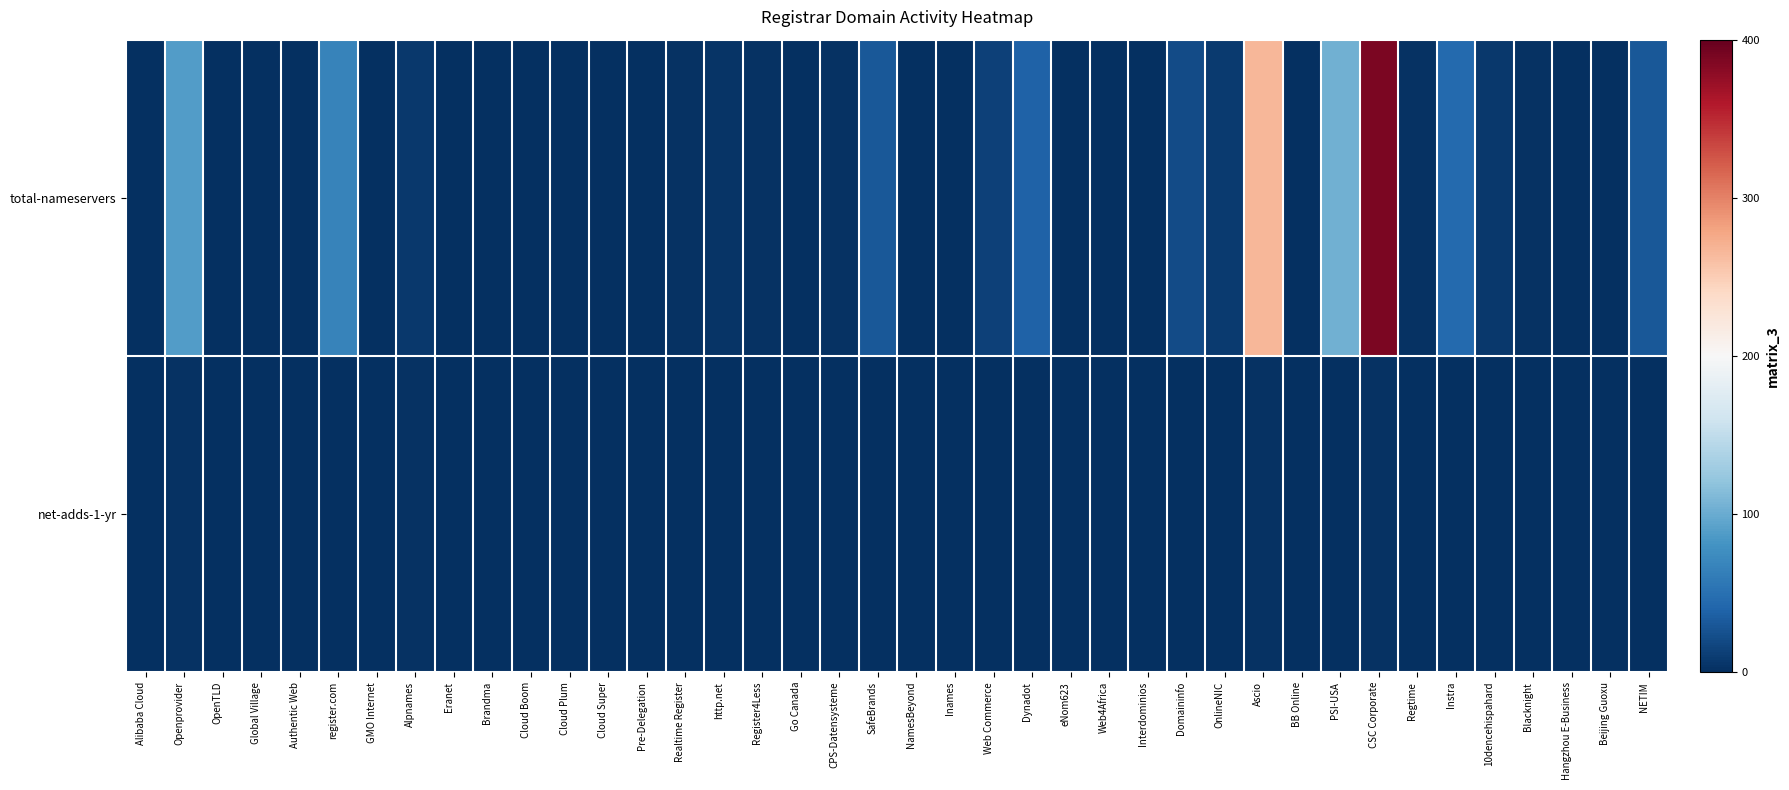

At how many categories does at least one series exceed 151?

2